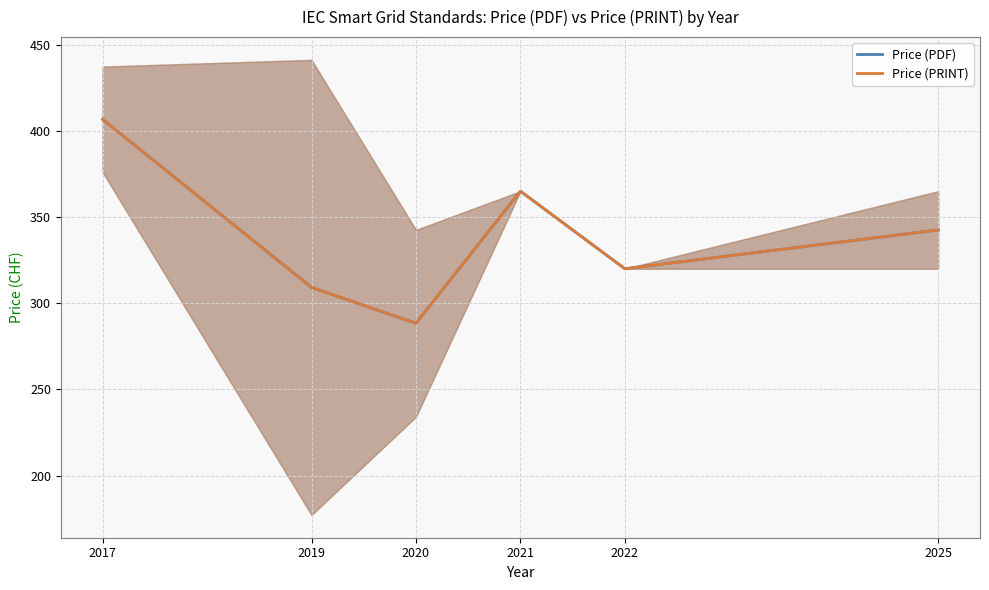

Which series changed the most between 2021 and 2022?

Price (PDF)